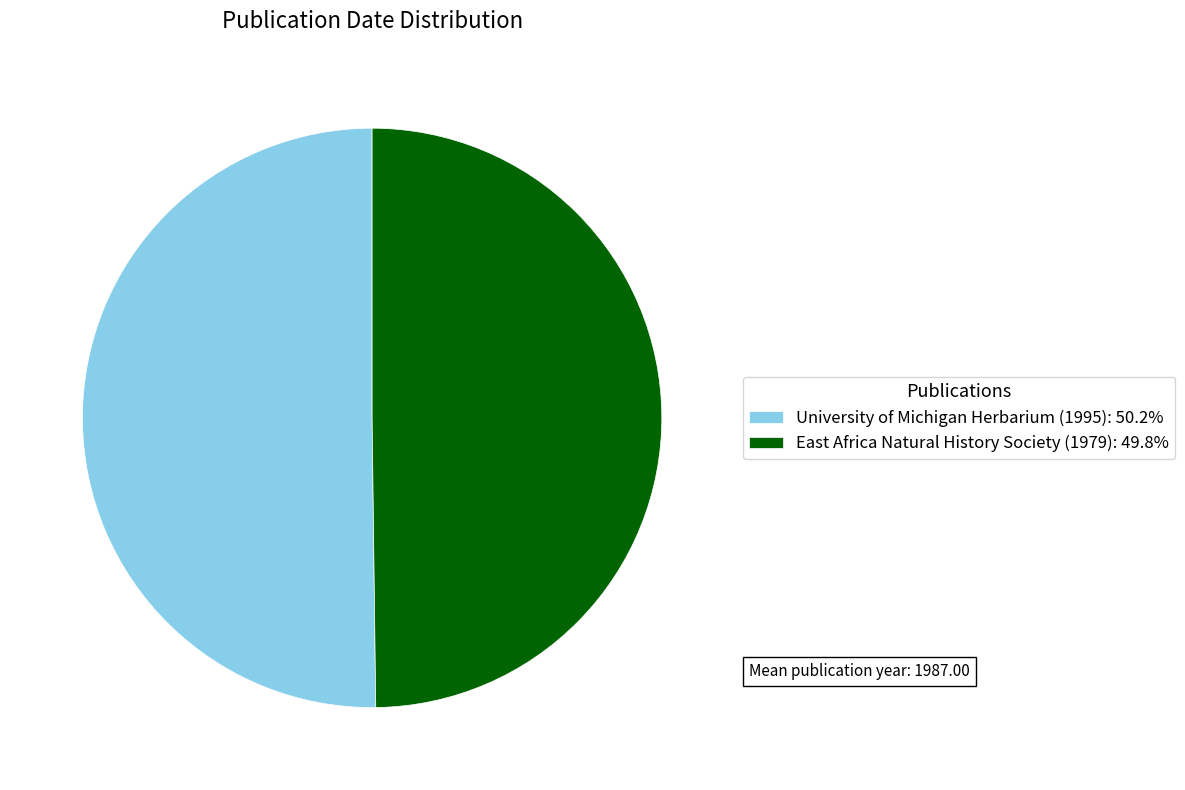

What is the ratio of the value at University of Michigan Herbarium (1995): 50.2% to the value at East Africa Natural History Society (1979): 49.8%?

1.0